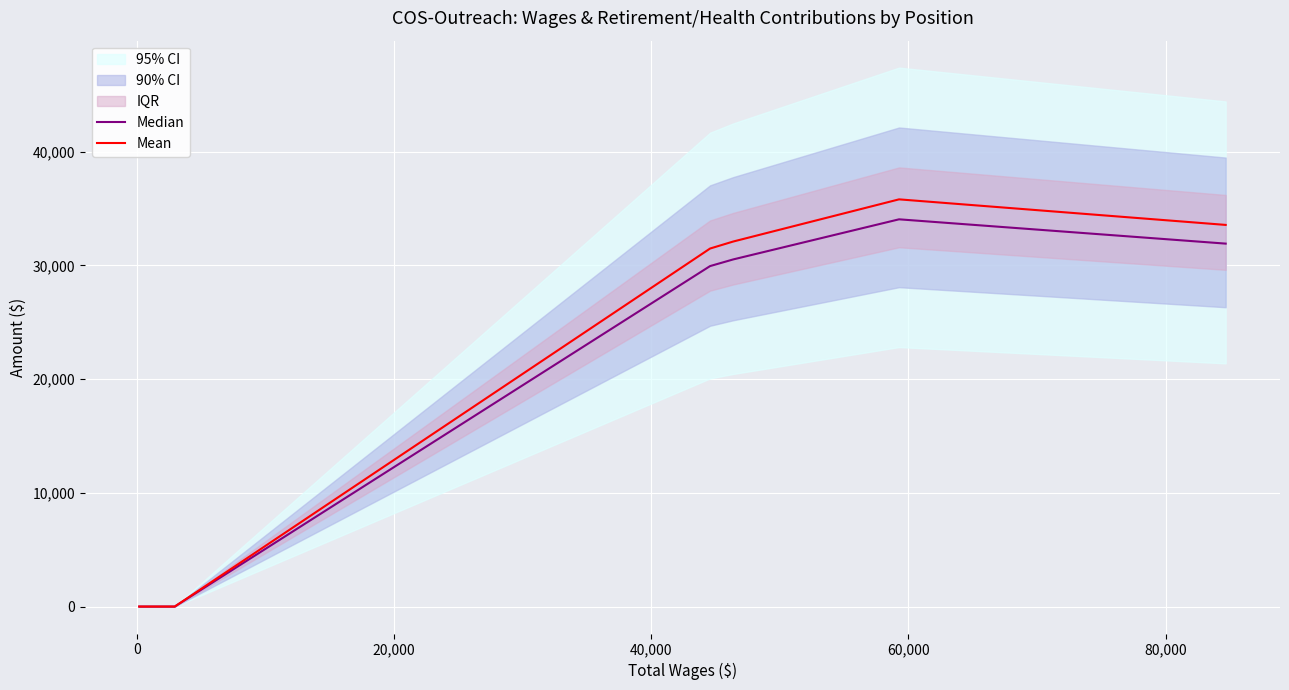

What is the highest value of the Median series?

34045.1